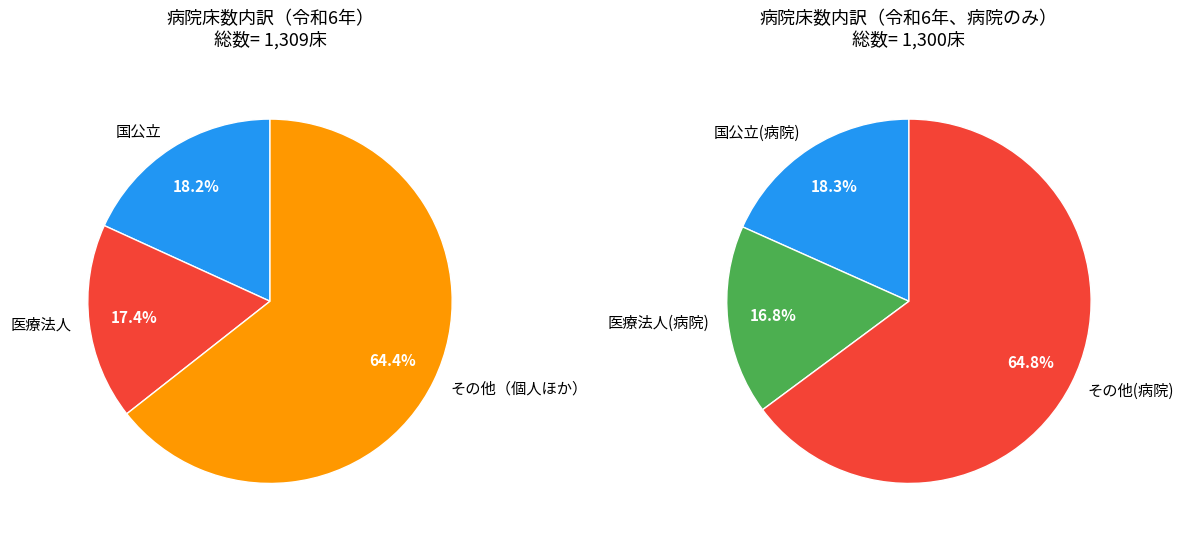

What percentage is the その他（個人ほか） slice, to the nearest percent?

64%